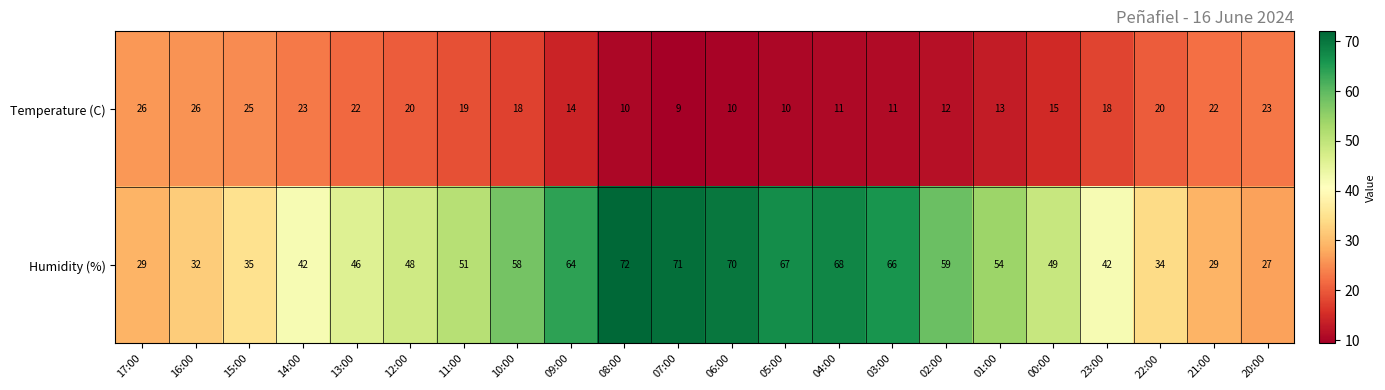

At which category is the sum across all series the highest?

08:00